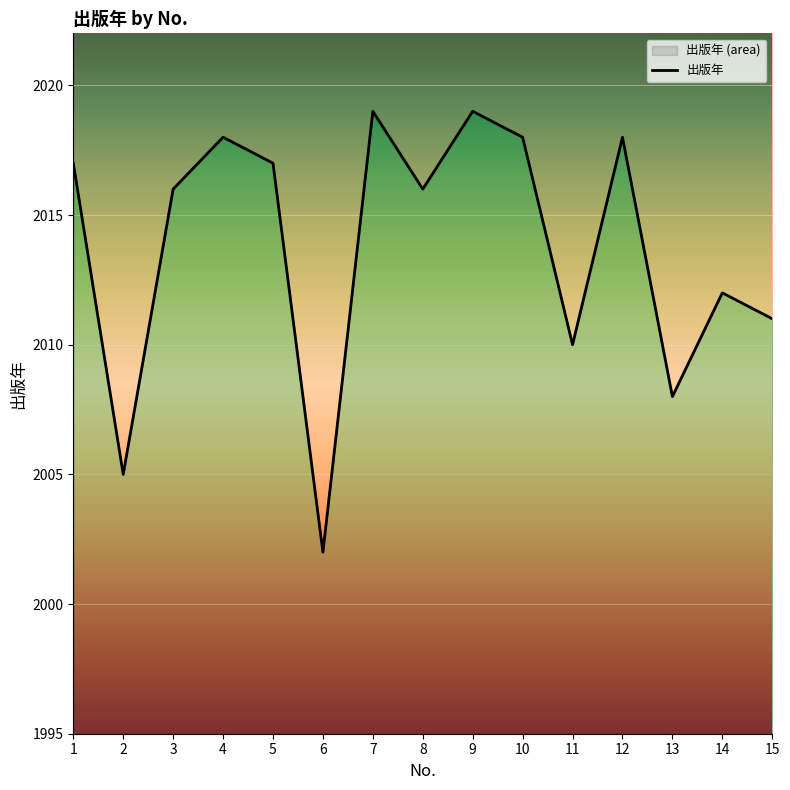

Rank the categories by value from lowest to highest.

6, 2, 13, 11, 15, 14, 3, 8, 1, 5, 4, 10, 12, 7, 9